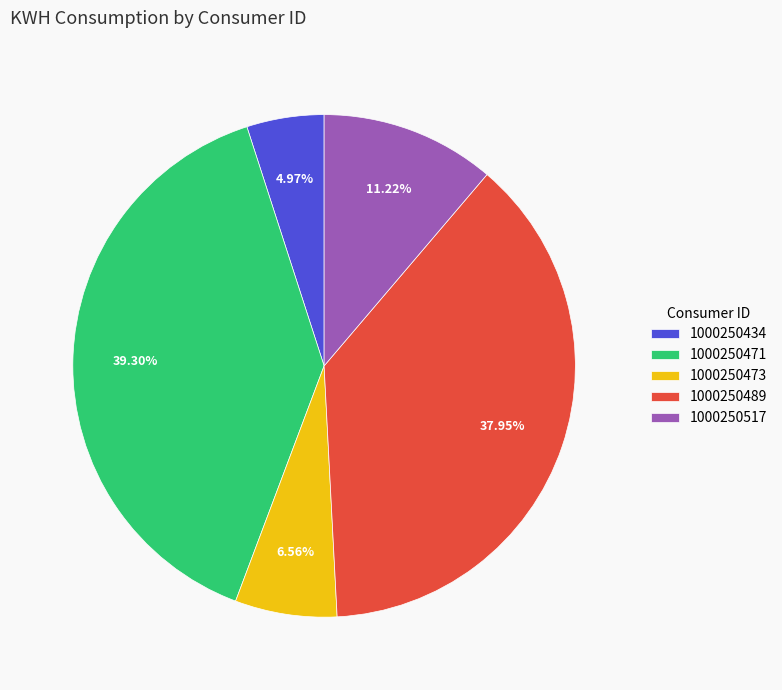

Is it true that 1000250489 is 44% of the pie?

False